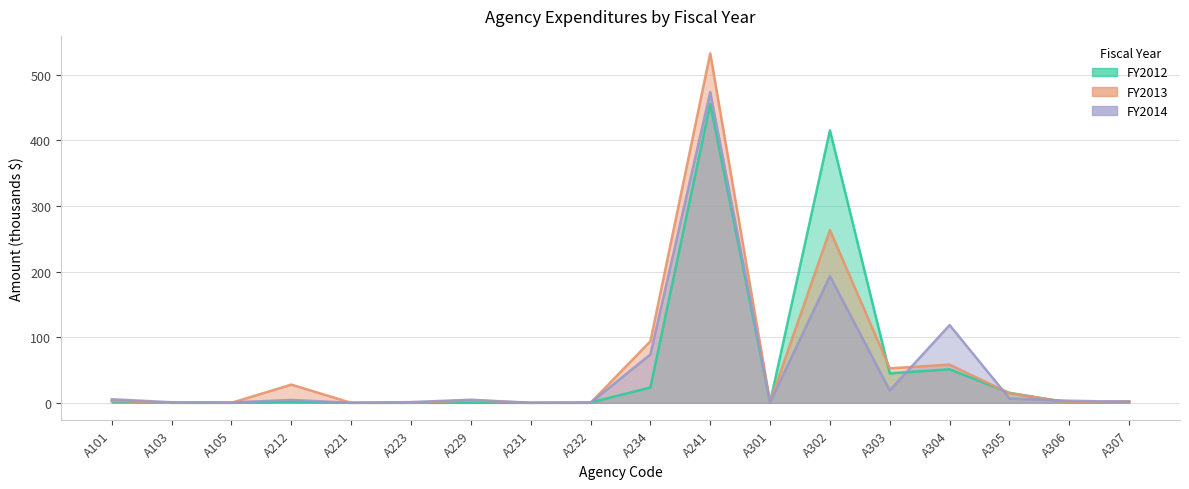

True or false: FY2014 has more than 2 interior local peaks.

True